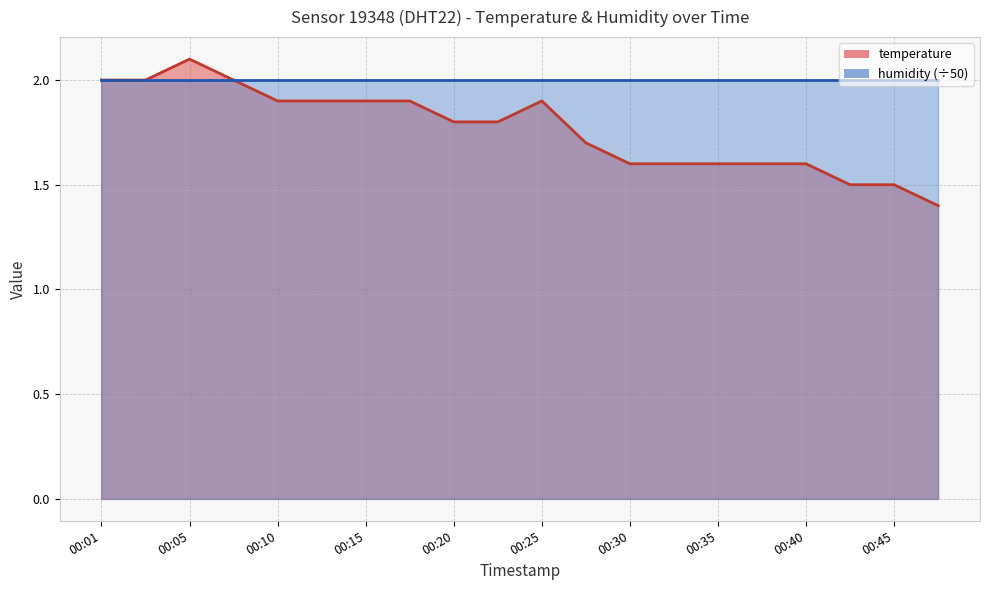

What is the change in value from 00:03 to 00:25?

-0.1